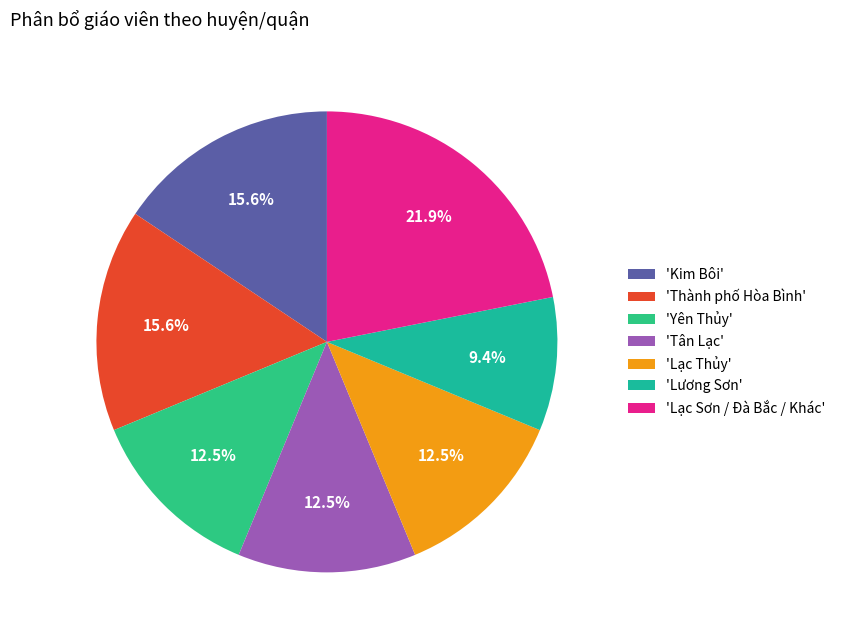

How many segments does this pie chart have?

7